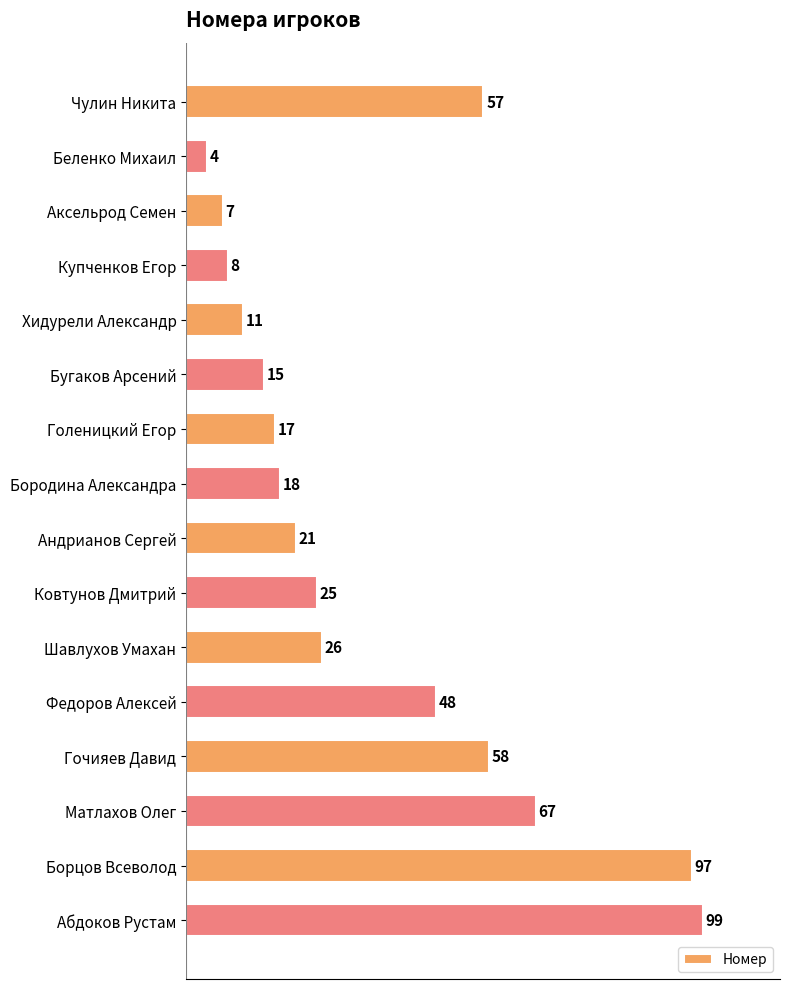

List the labels in order of value, largest first.

Абдоков Рустам, Борцов Всеволод, Матлахов Олег, Гочияев Давид, Чулин Никита, Федоров Алексей, Шавлухов Умахан, Ковтунов Дмитрий, Андрианов Сергей, Бородина Александра, Голеницкий Егор, Бугаков Арсений, Хидурели Александр, Купченков Егор, Аксельрод Семен, Беленко Михаил